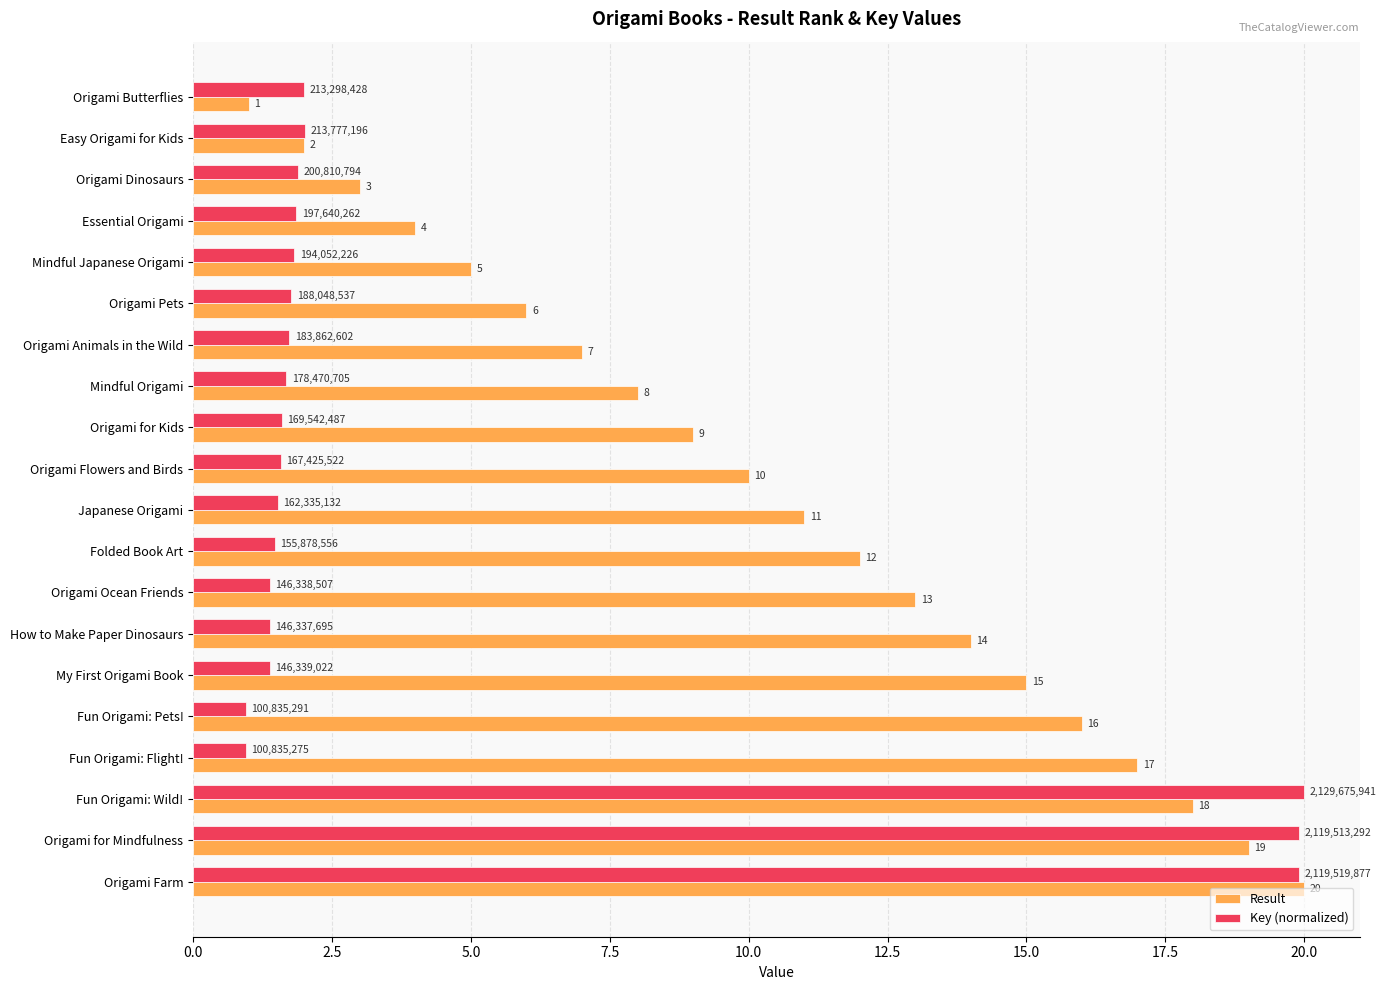

What is the maximum value shown in the chart?

20.0